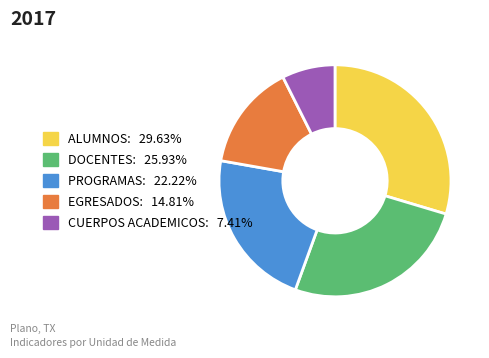

Which has a higher value, CUERPOS ACADEMICOS or EGRESADOS?

EGRESADOS